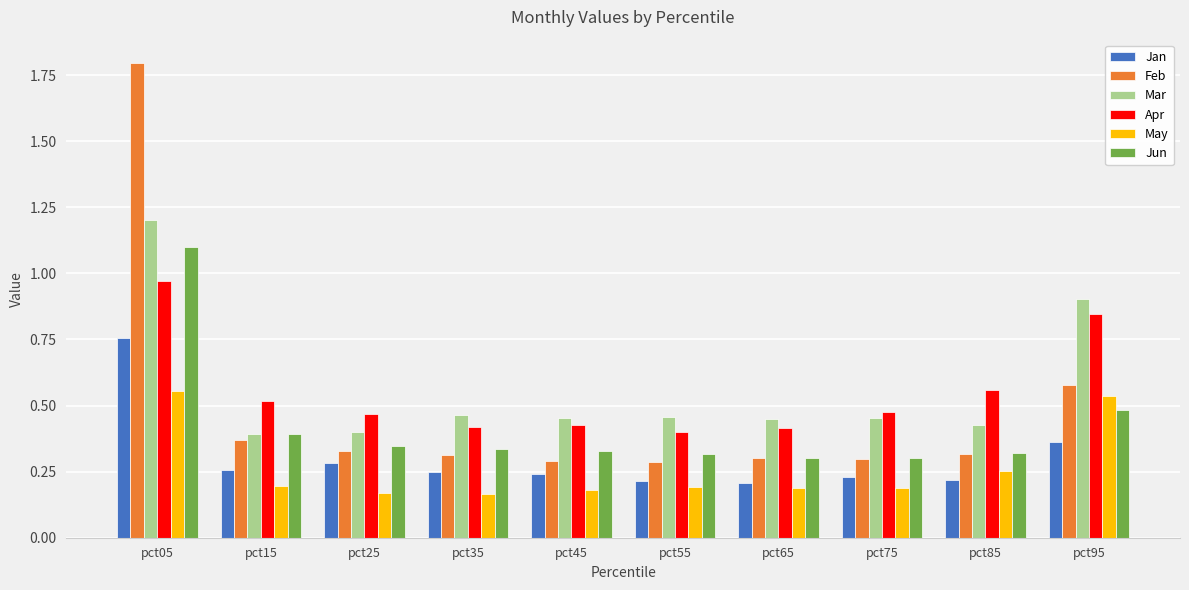

Rank the series by their maximum value, from lowest to highest.

May, Jan, Apr, Jun, Mar, Feb